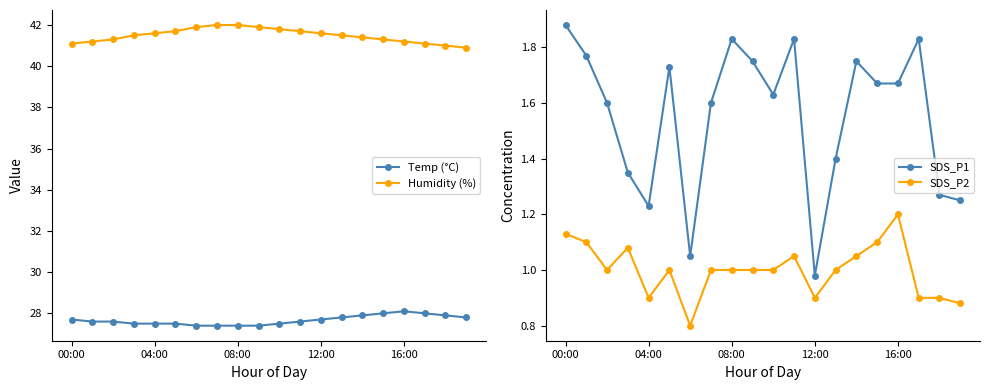

Reading left to right, transcribe all the data shown in this chart.

Temp (°C): 27.7	27.6	27.6	27.5	27.5	27.5	27.4	27.4	27.4	27.4	27.5	27.6	27.7	27.8	27.9	28.0	28.1	28.0	27.9	27.8
Humidity (%): 41.1	41.2	41.3	41.5	41.6	41.7	41.9	42.0	42.0	41.9	41.8	41.7	41.6	41.5	41.4	41.3	41.2	41.1	41.0	40.9
SDS_P1: 1.9	1.8	1.6	1.4	1.2	1.7	1.1	1.6	1.8	1.8	1.6	1.8	1.0	1.4	1.8	1.7	1.7	1.8	1.3	1.2
SDS_P2: 1.1	1.1	1.0	1.1	0.9	1.0	0.8	1.0	1.0	1.0	1.0	1.1	0.9	1.0	1.1	1.1	1.2	0.9	0.9	0.9